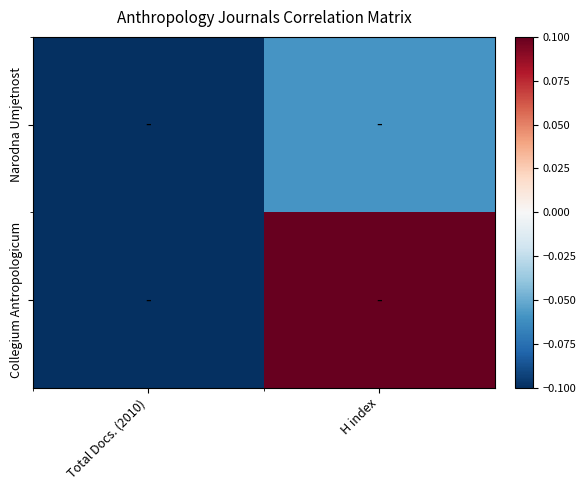

Rank the series by their average value, from highest to lowest.

Collegium Antropologicum, Narodna Umjetnost